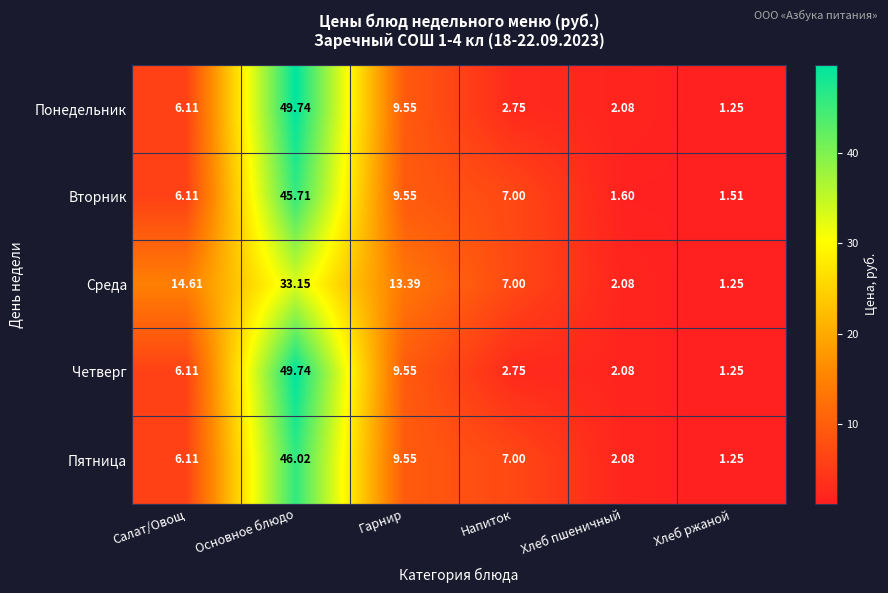

At which category is the sum across all series the highest?

Основное блюдо